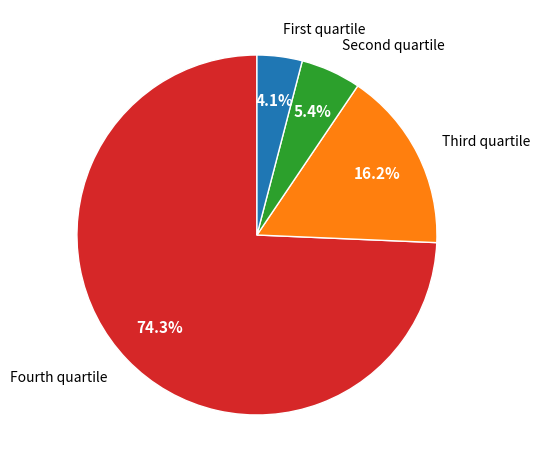

Which category has the smallest portion of the pie?

First quartile